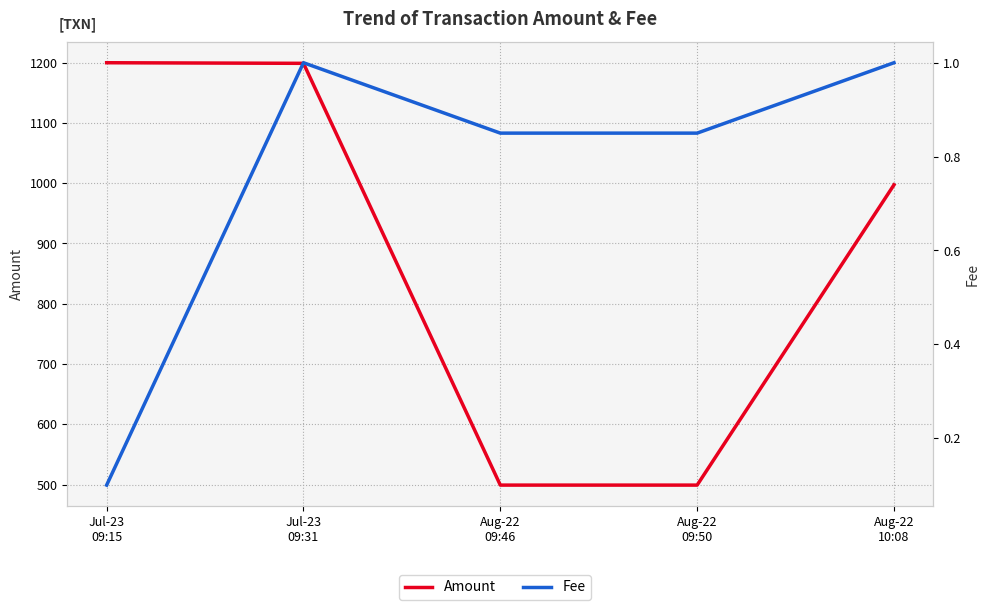

What is the difference between the maximum and minimum values in the Fee series?

0.9